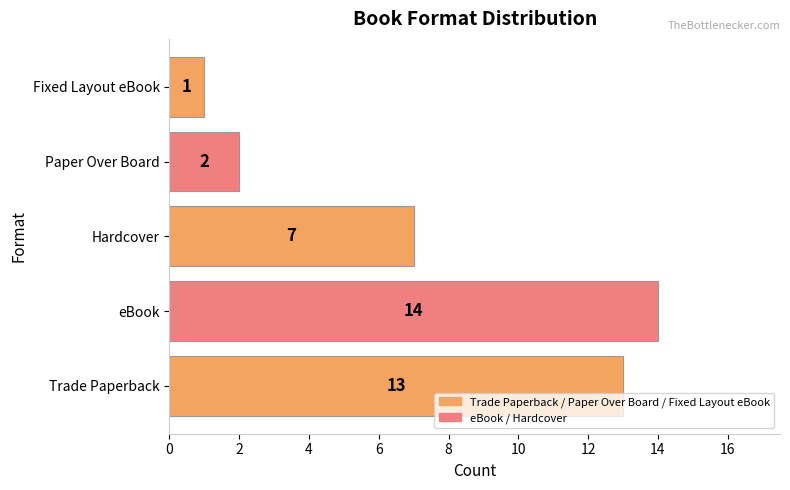

What is the sum of all values?

37